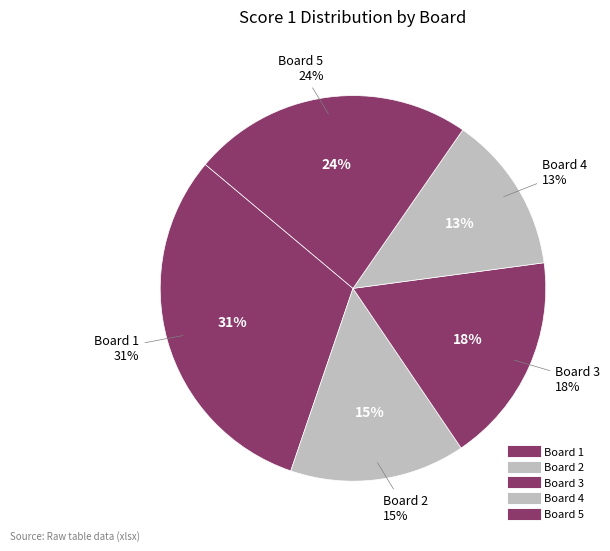

Approximately how many times larger is the value at Board 1 compared to Board 2?

2.1